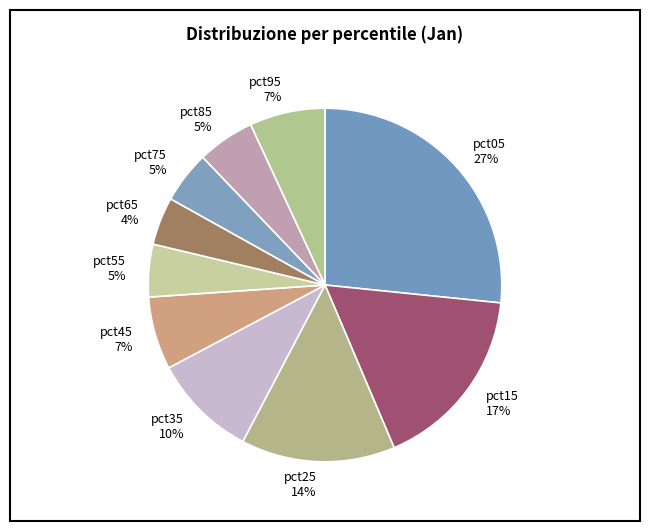

Combined, do pct75 and pct05 account for over 50%?

No